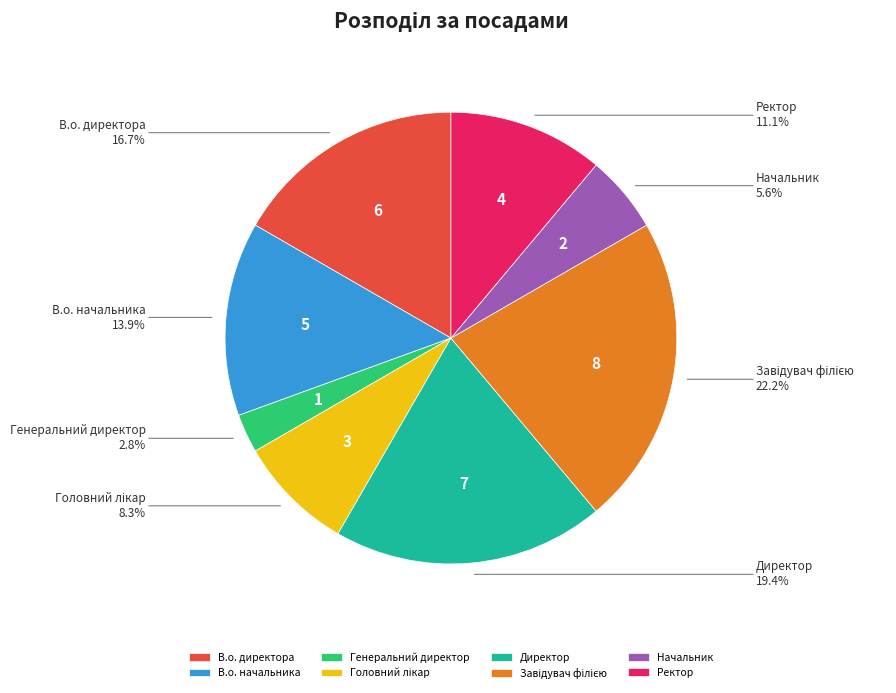

True or false: Ректор accounts for 11% of the total.

True